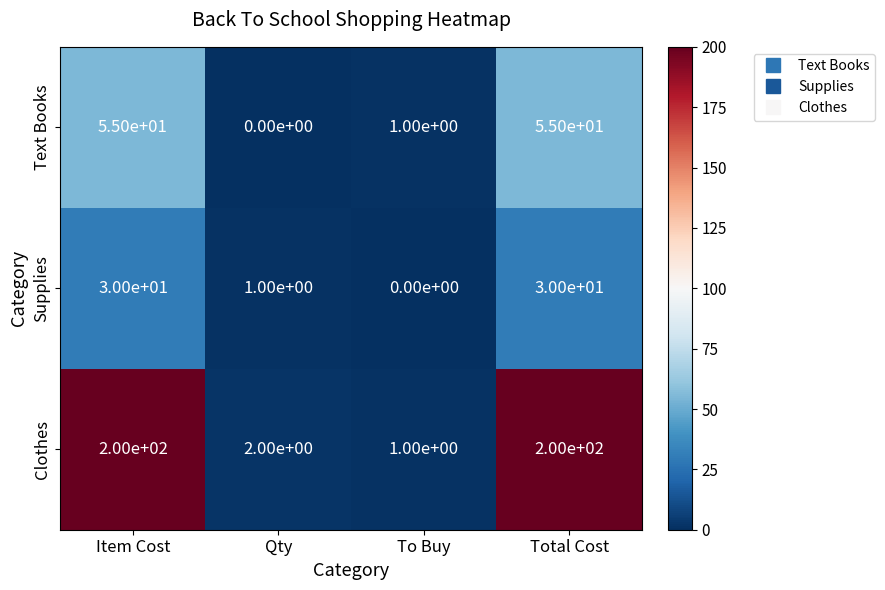

Reading left to right, list all the values displayed in this chart.

Text Books: Item Cost=55	Qty=0	To Buy=1	Total Cost=55
Supplies: Item Cost=30	Qty=1	To Buy=0	Total Cost=30
Clothes: Item Cost=200	Qty=2	To Buy=1	Total Cost=200